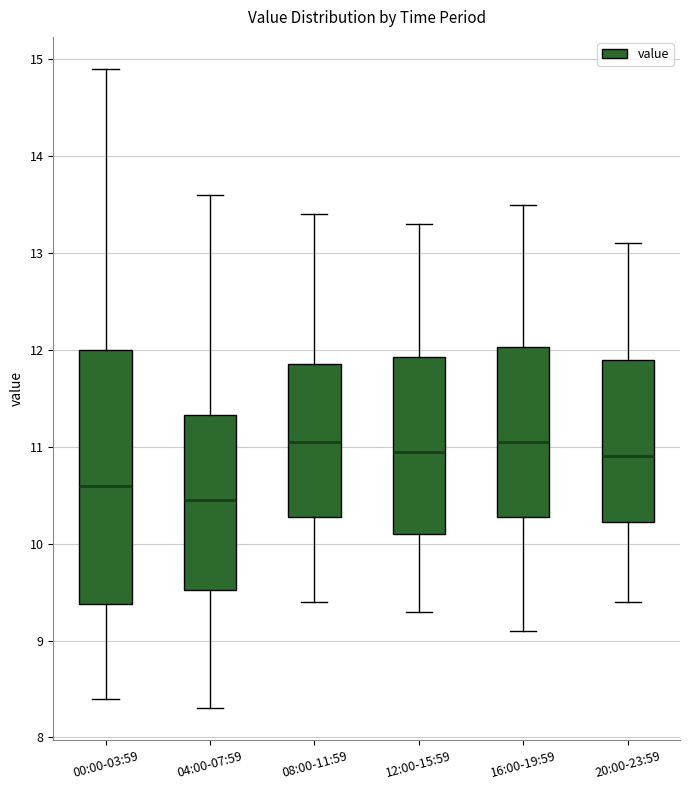

Comparing the boxes themselves (not the whiskers), which one is the tallest?

00:00-03:59